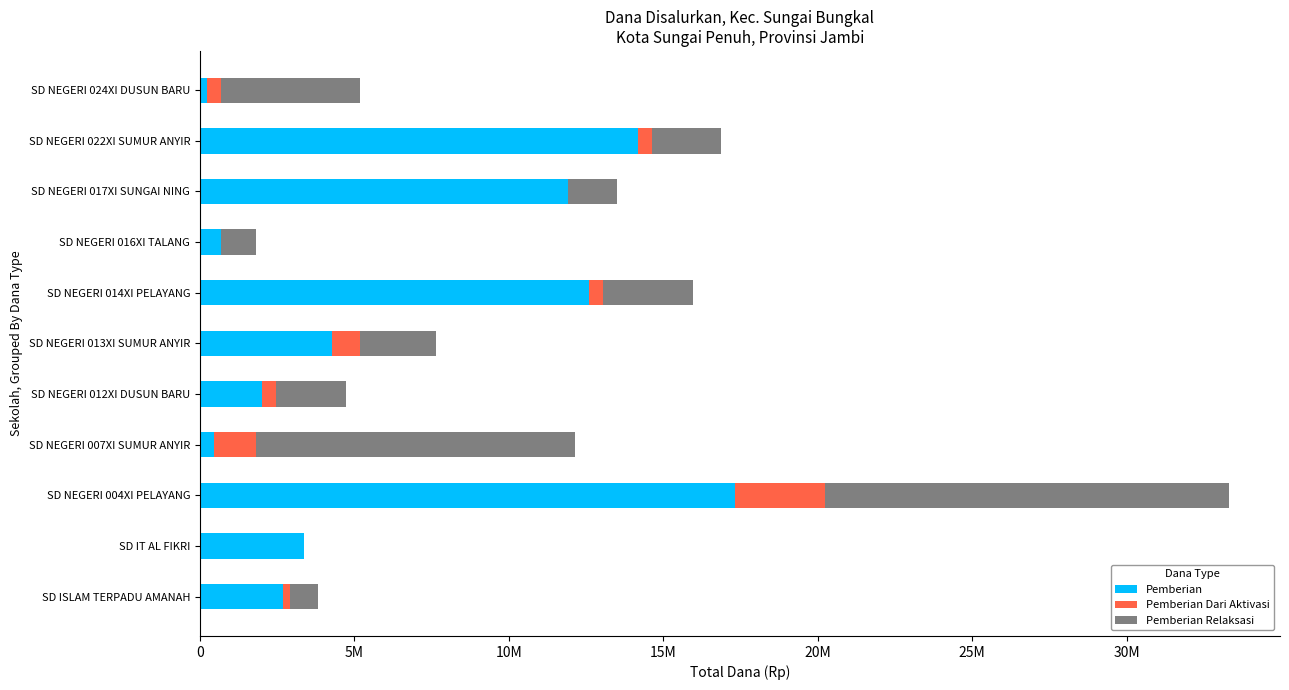

At how many categories does at least one series exceed 3466358?

7